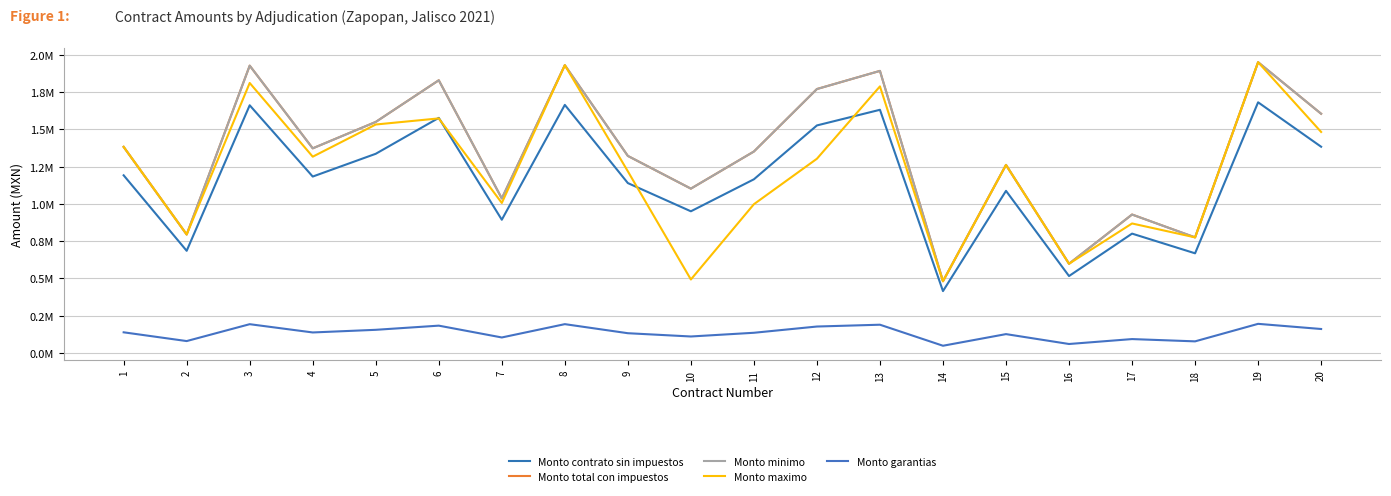

Which series has the widest spread of values?

Monto total con impuestos